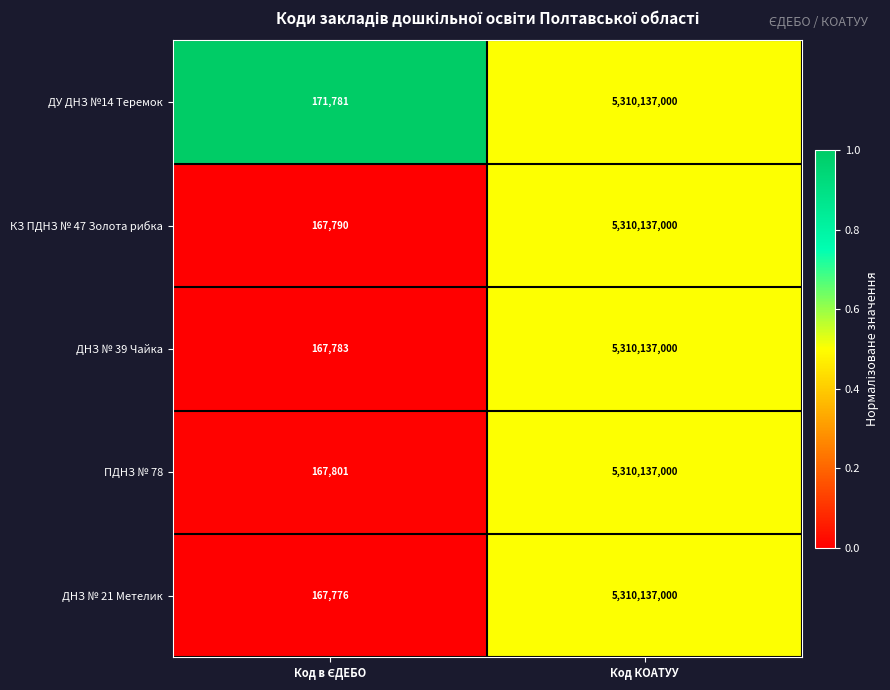

Is it true that ДУ ДНЗ №14 Теремок equals 7683731638 at Код КОАТУУ?

False